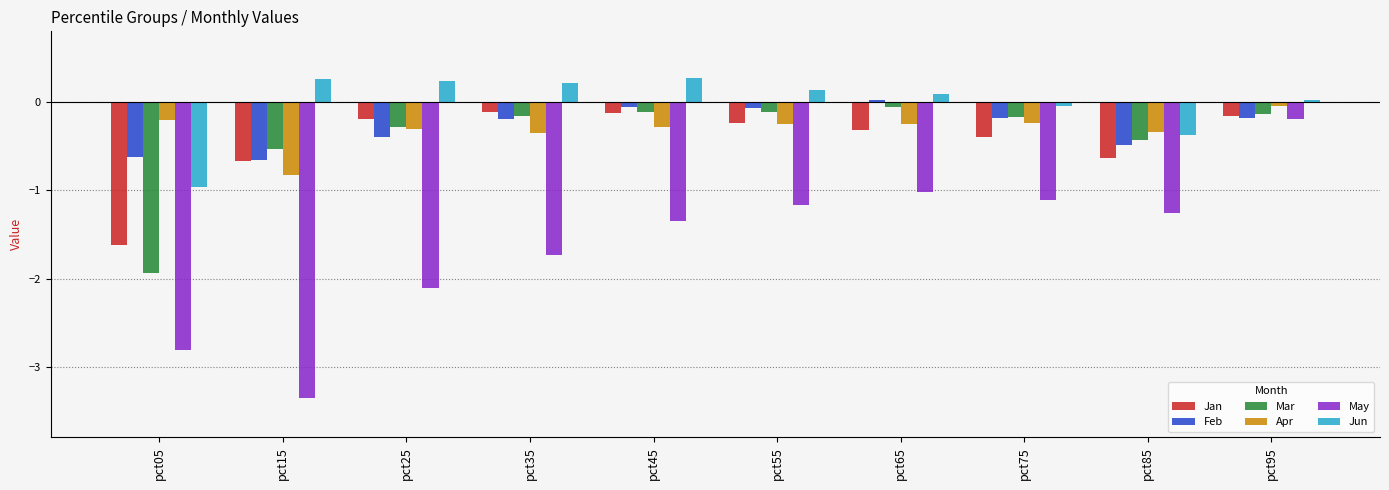

How many bars are there in each group?

6